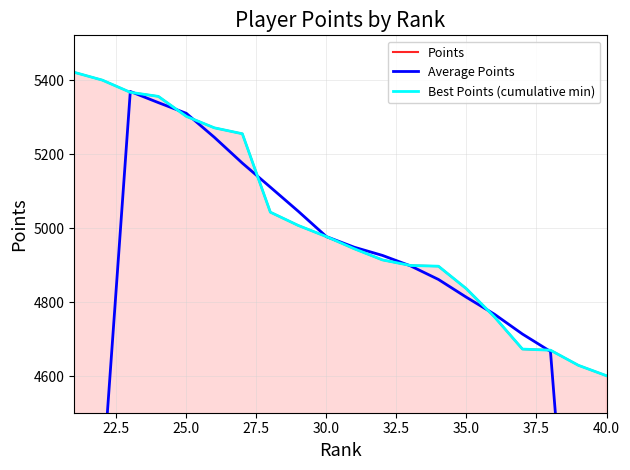

Which series has the largest range (max minus min)?

Average Points